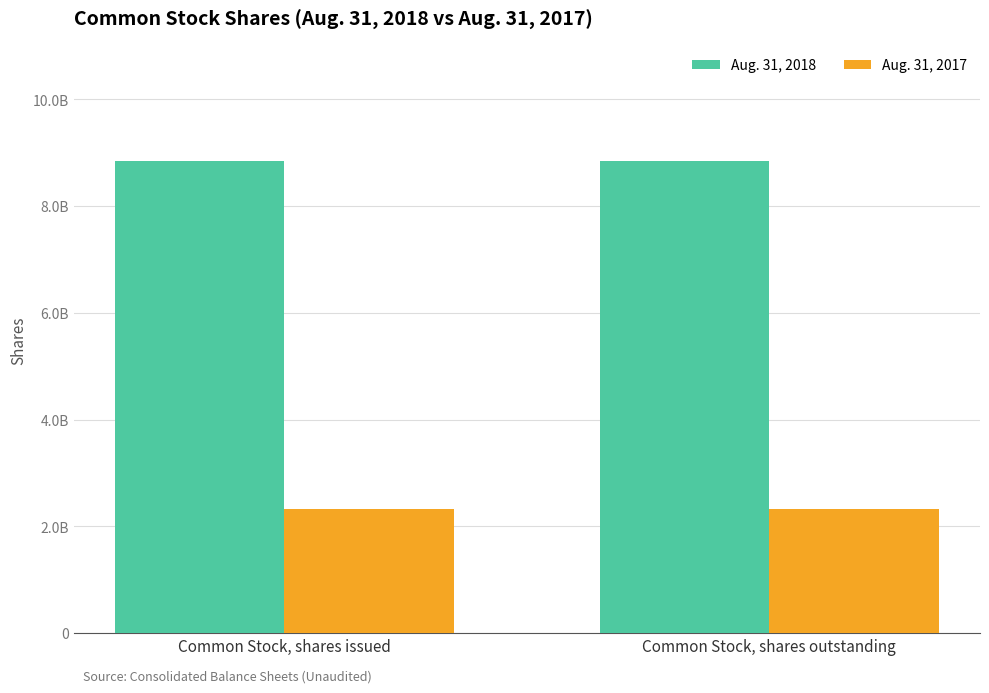

Are the bars grouped side by side (vs. stacked)?

Yes